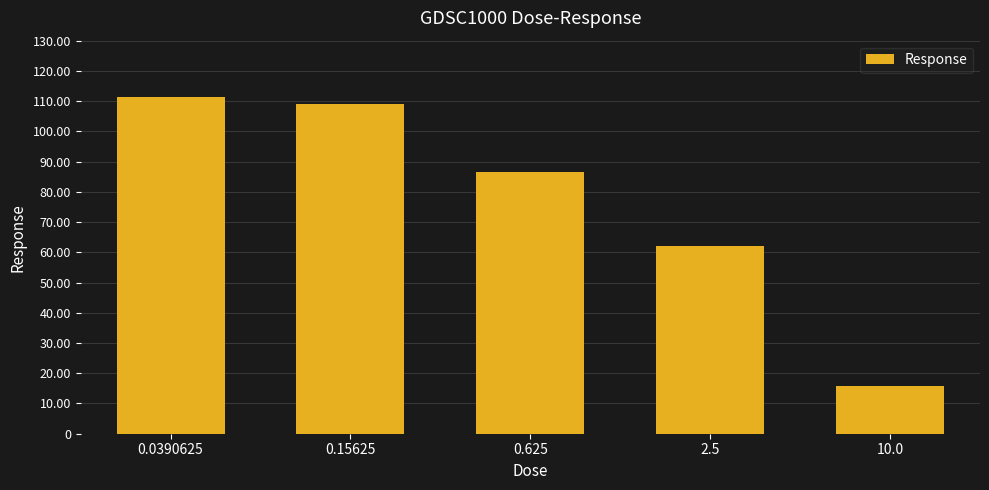

Which category has the lowest value across all series?

10.0